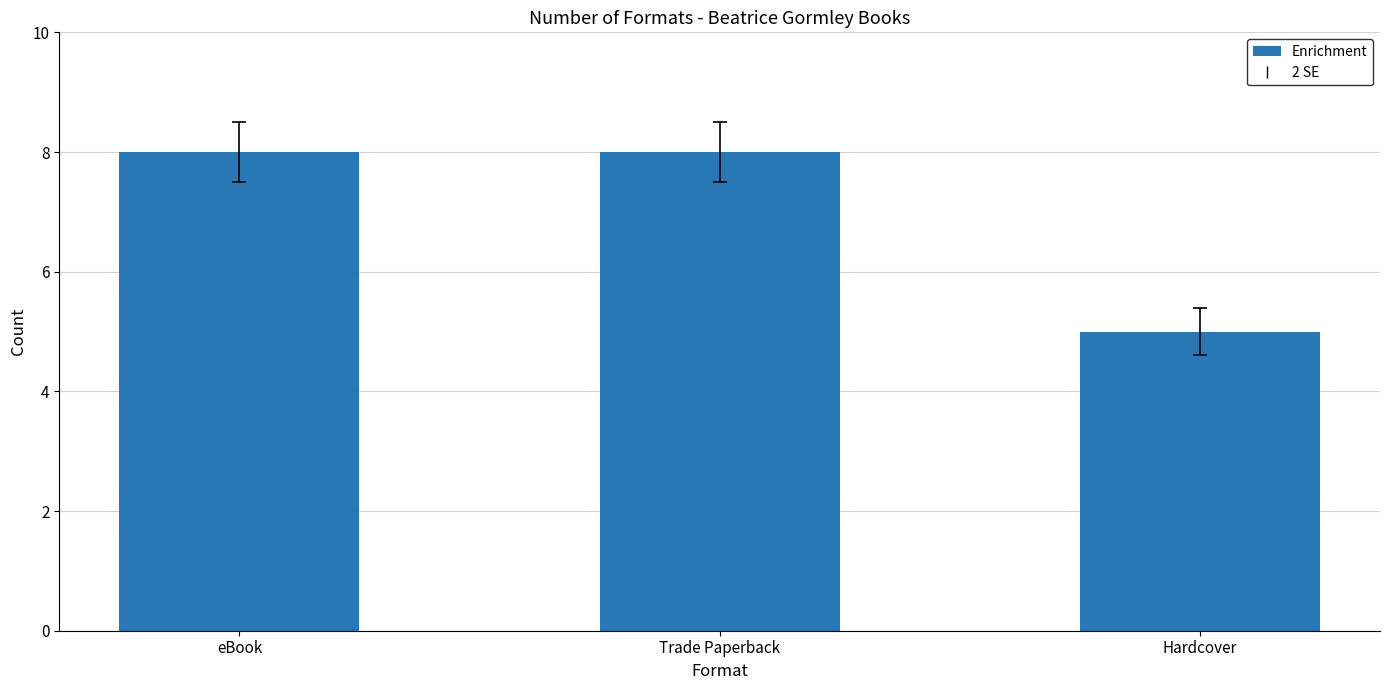

Is it true that the value at eBook is 8?

True